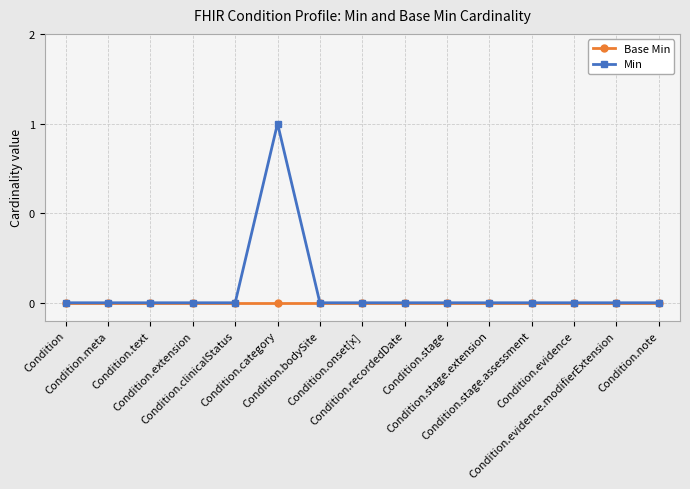

What is the label of the 11th point from the left?

Condition.stage.extension